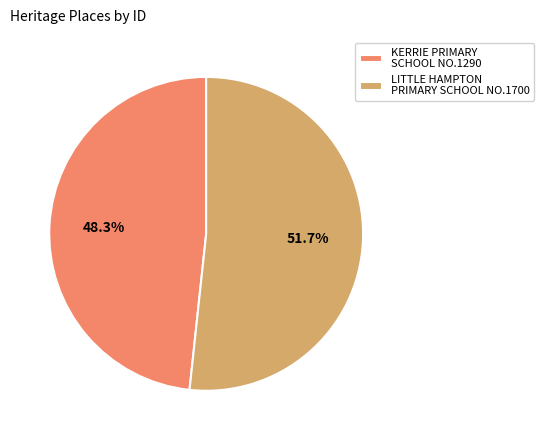

Rank the categories by value from lowest to highest.

KERRIE PRIMARY SCHOOL NO.1290, LITTLE HAMPTON PRIMARY SCHOOL NO.1700